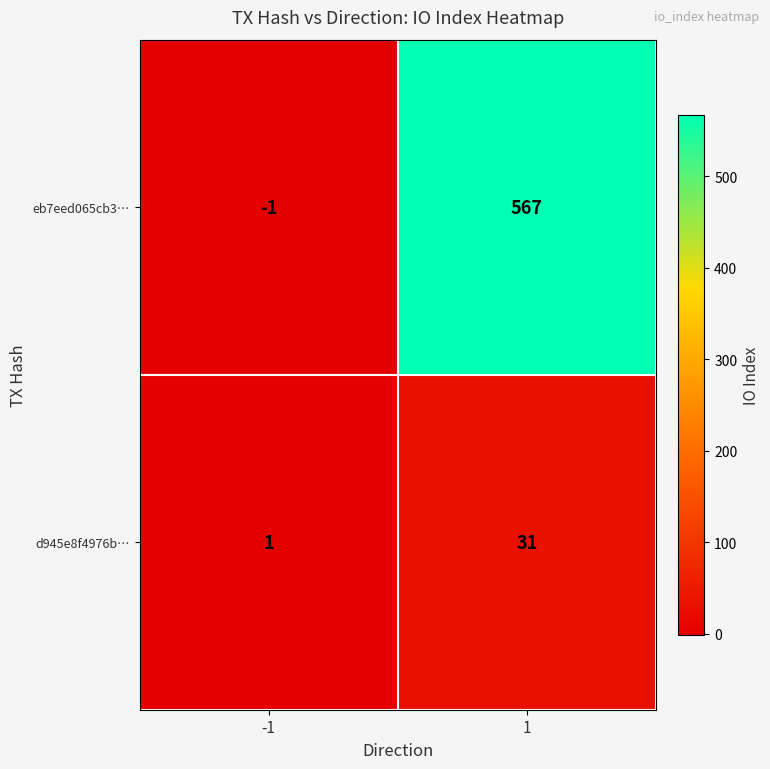

Reading left to right, transcribe all the data shown in this chart.

eb7eed065cb3…: -1=-1	1=567
d945e8f4976b…: -1=1	1=31